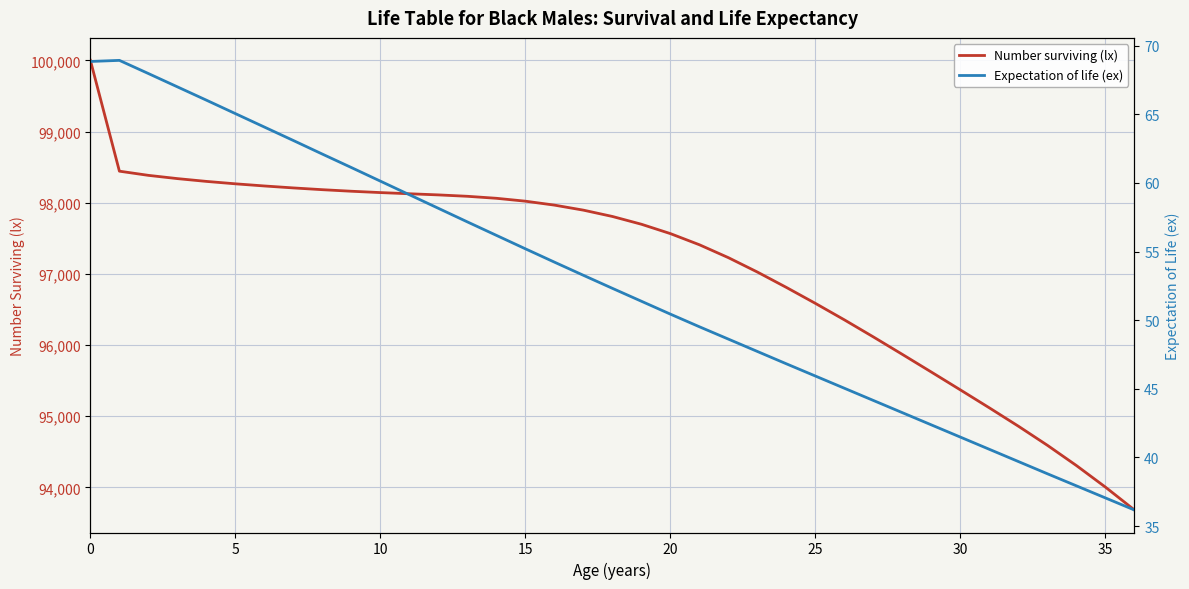

Reading left to right, list all the values displayed in this chart.

Number surviving (lx): 100000.0	98442.8	98384.1	98338.4	98299.2	98265.2	98234.9	98207.4	98182.7	98160.8	98142.0	98125.5	98109.4	98089.8	98061.8	98021.1	97965.8	97895.0	97806.2	97696.9	97565.2	97408.6	97227.1	97024.8	96808.7	96584.6	96352.9	96112.9	95867.3	95619.0	95368.5	95115.9	94858.2	94589.9	94305.5	94002.5	93681.1
Expectation of life (ex): 68.8	68.9	68.0	67.0	66.0	65.0	64.1	63.1	62.1	61.1	60.1	59.1	58.1	57.2	56.2	55.2	54.2	53.3	52.3	51.4	50.4	49.5	48.6	47.7	46.8	45.9	45.0	44.1	43.3	42.4	41.5	40.6	39.7	38.8	37.9	37.0	36.2